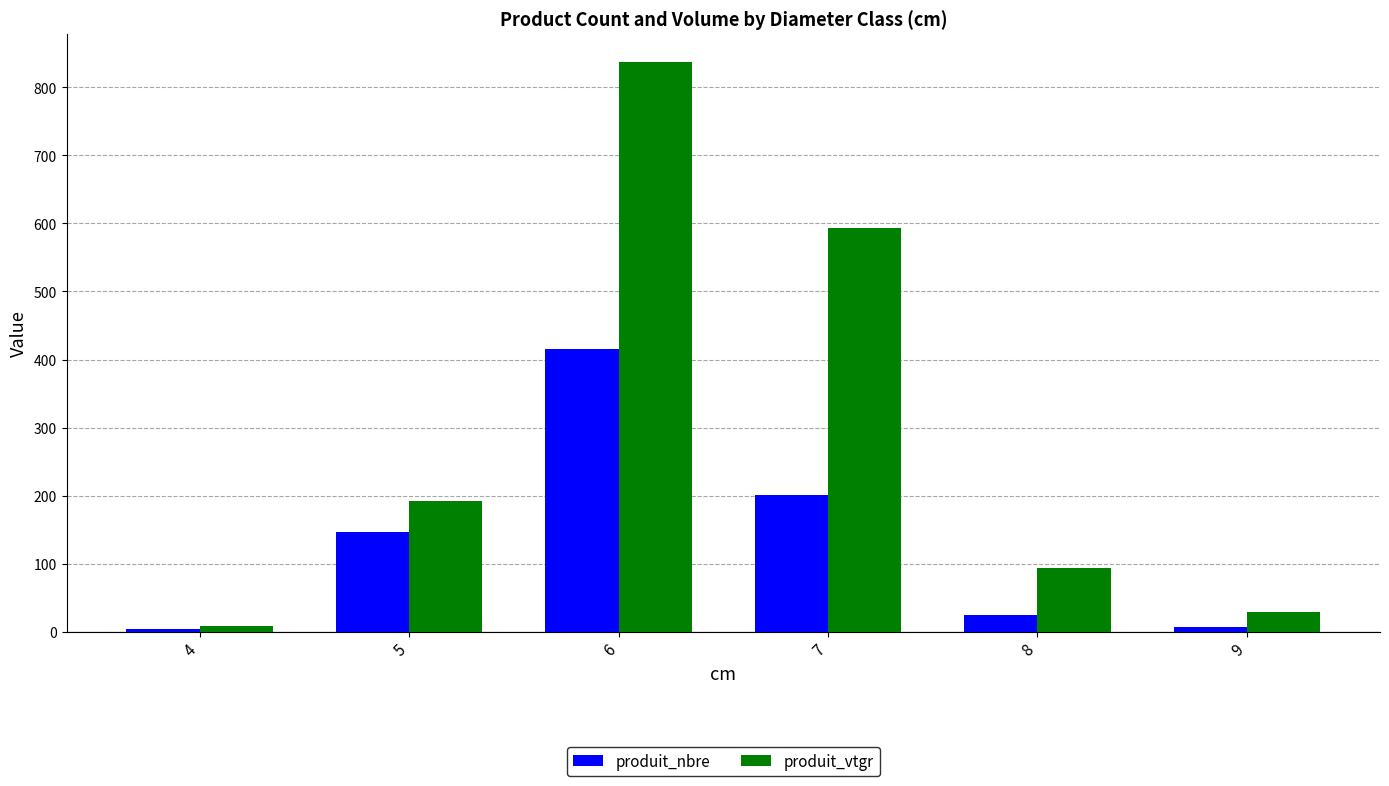

What is the total value across all series at 7?

793.7